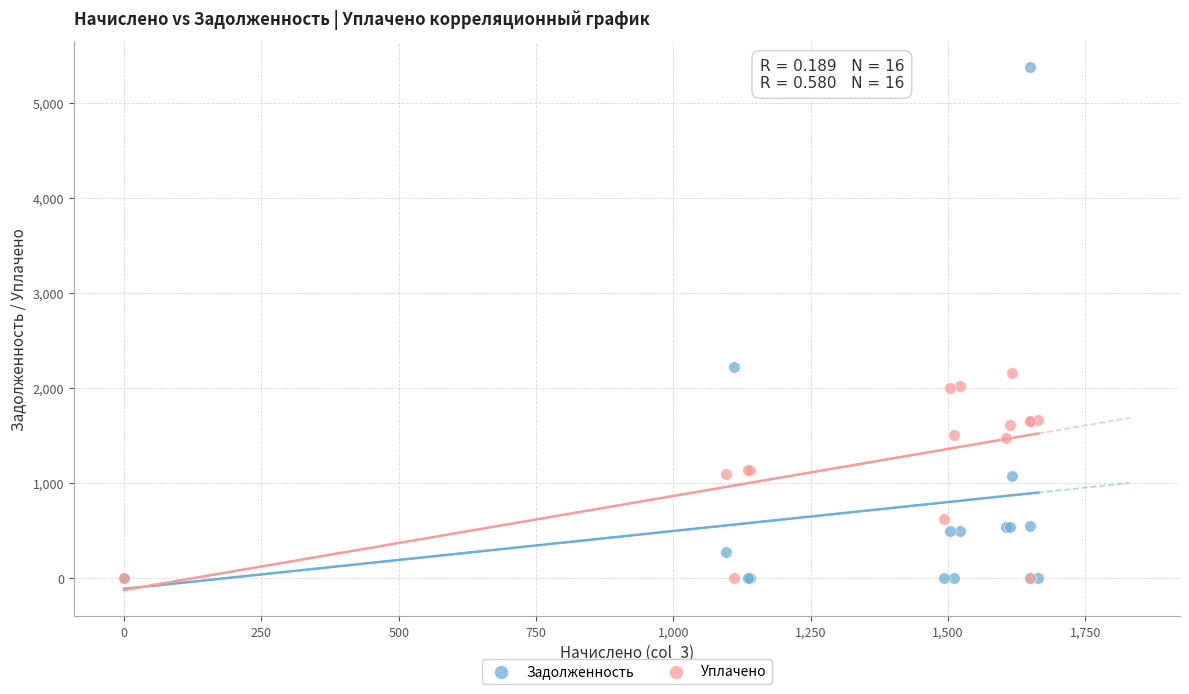

Which series reaches the maximum Y coordinate?

Задолженность